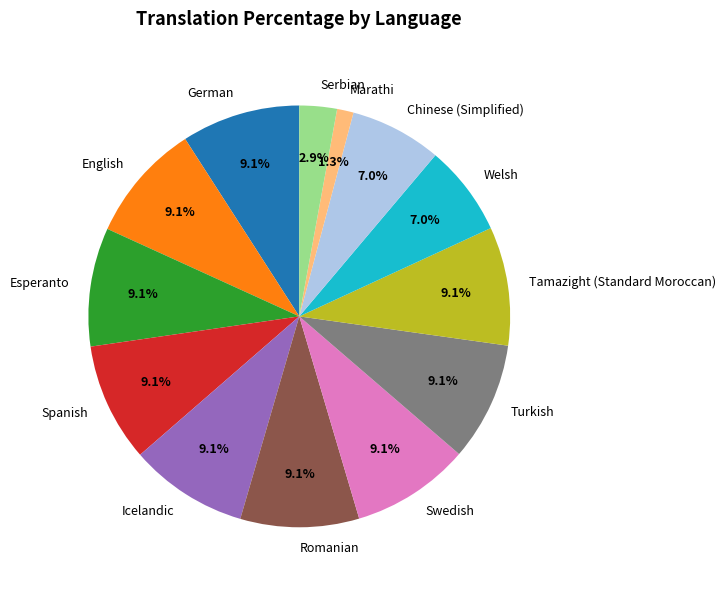

What is the ratio of the value at German to the value at Esperanto?

1.0